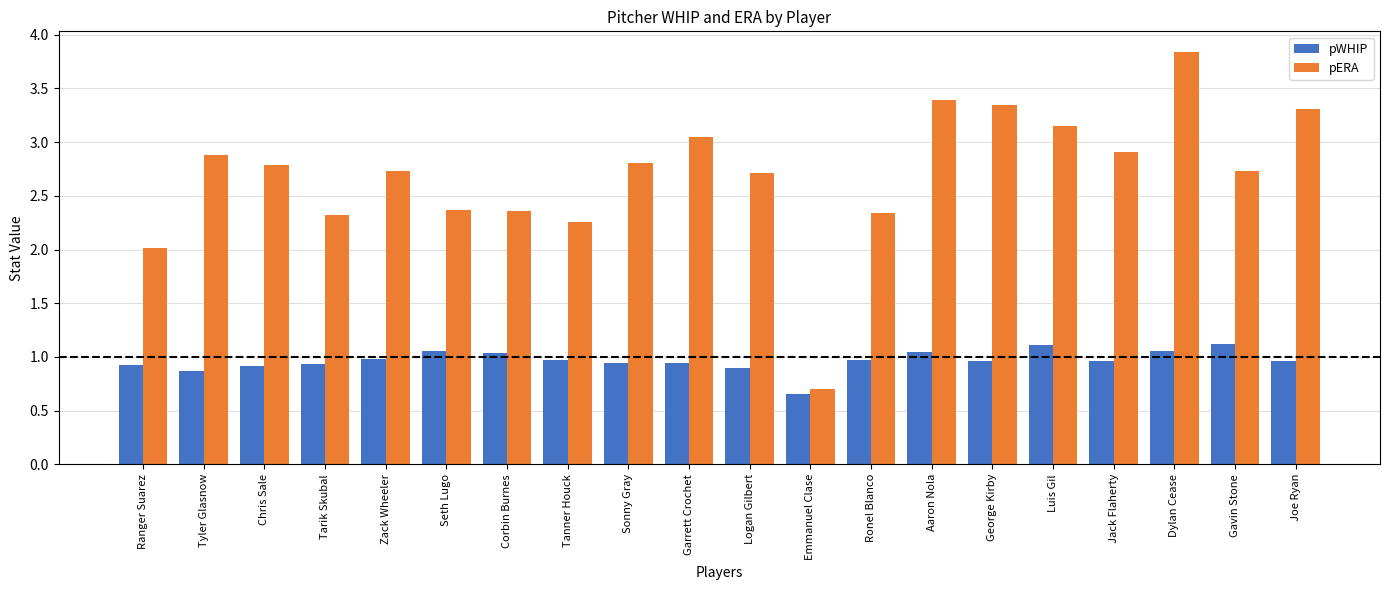

Which series has the widest spread of values?

pERA